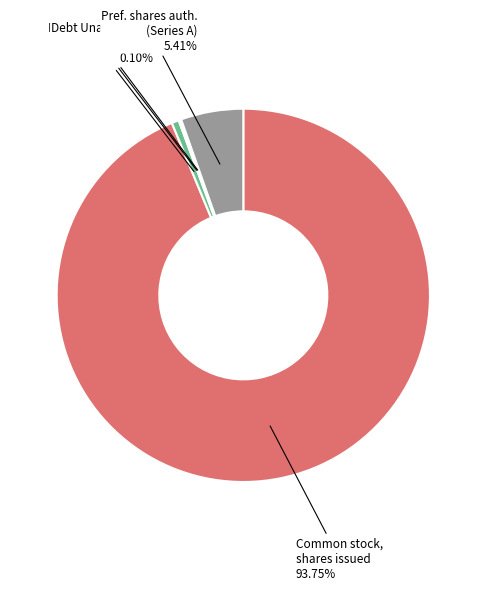

Is there a majority slice in this chart?

Yes